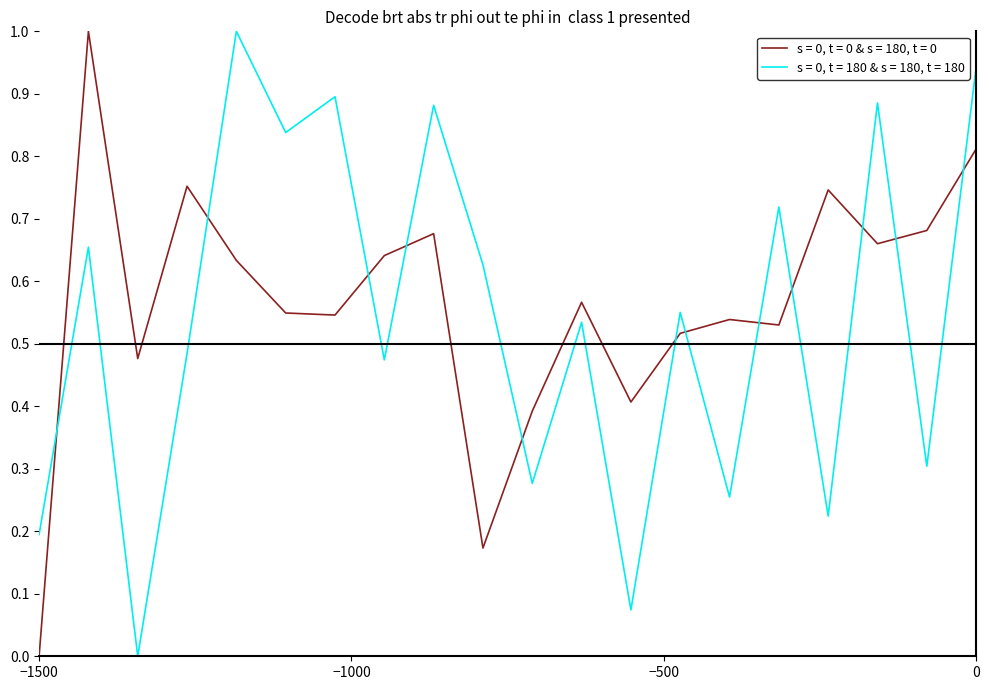

Which series ends up on top after the final intersection of s = 0, t = 0 & s = 180, t = 0 and s = 0, t = 180 & s = 180, t = 180?

s = 0, t = 180 & s = 180, t = 180